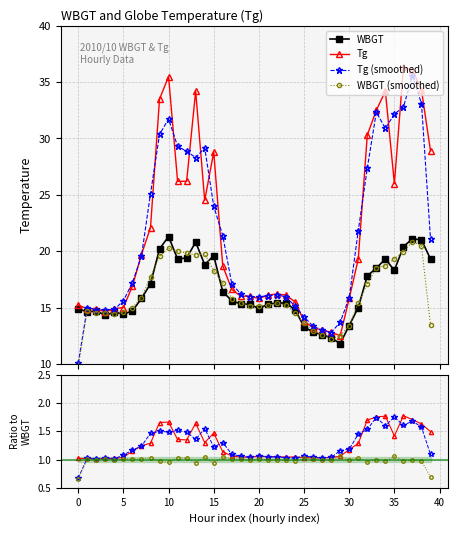

What is the value of the Tg (smoothed) point at the 34th from the left?

32.3